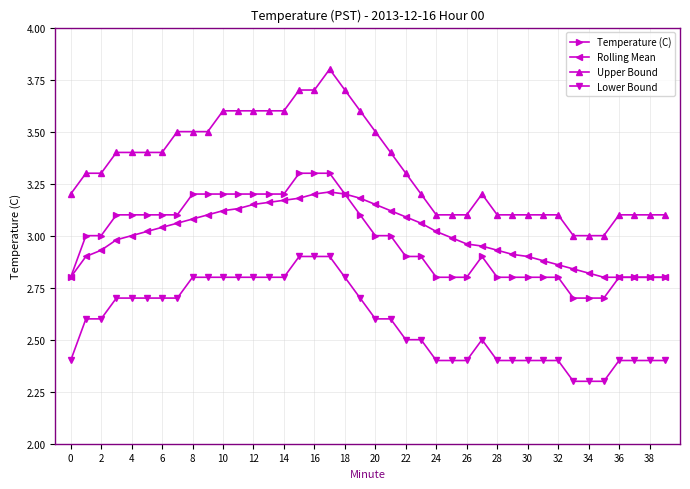

How many Lower Bound values are between 2 and 3?

40